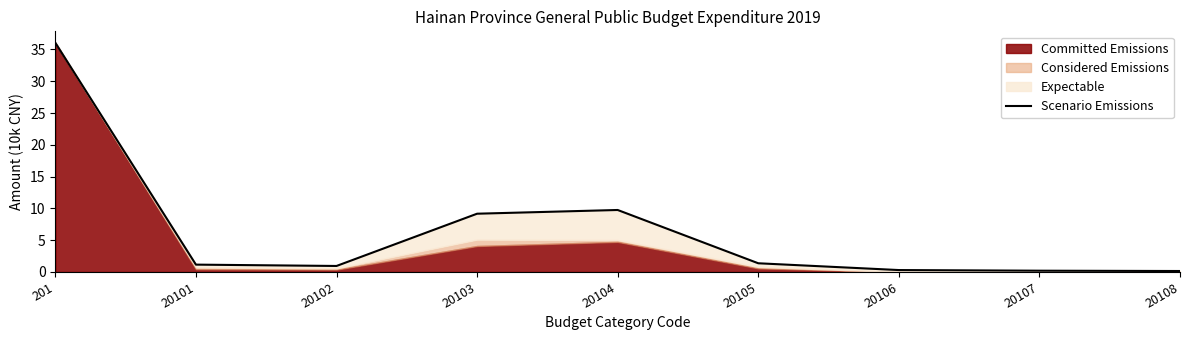

Reading right to left, list all the values displayed in this chart.

0.1	0.2	0.3	1.4	9.7	9.2	0.9	1.2	36.0